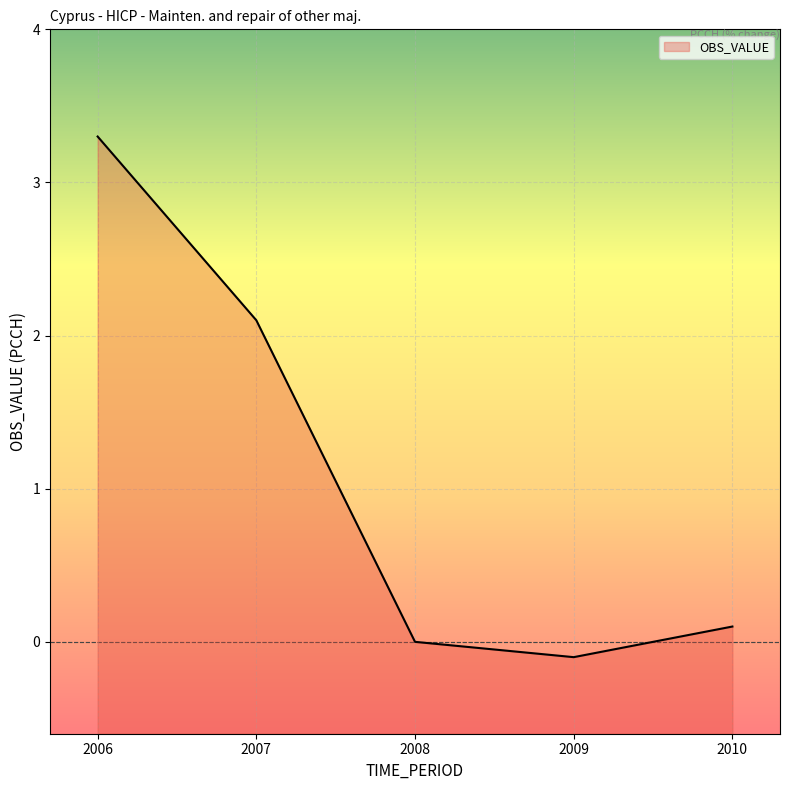

Read the value at 2007.

2.1